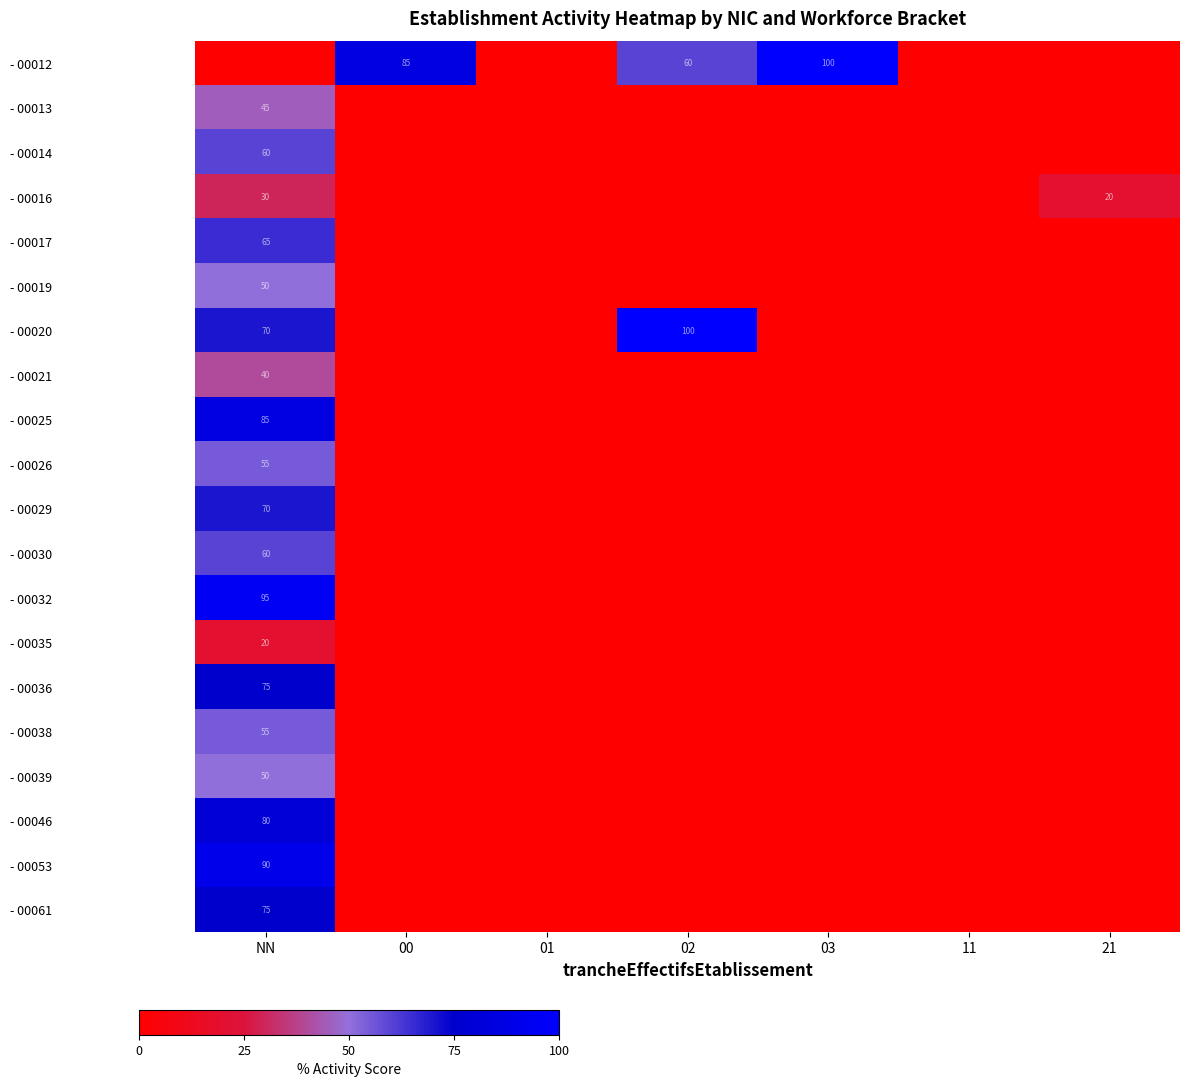

Is it true that - 00012 equals 0 at 01?

True